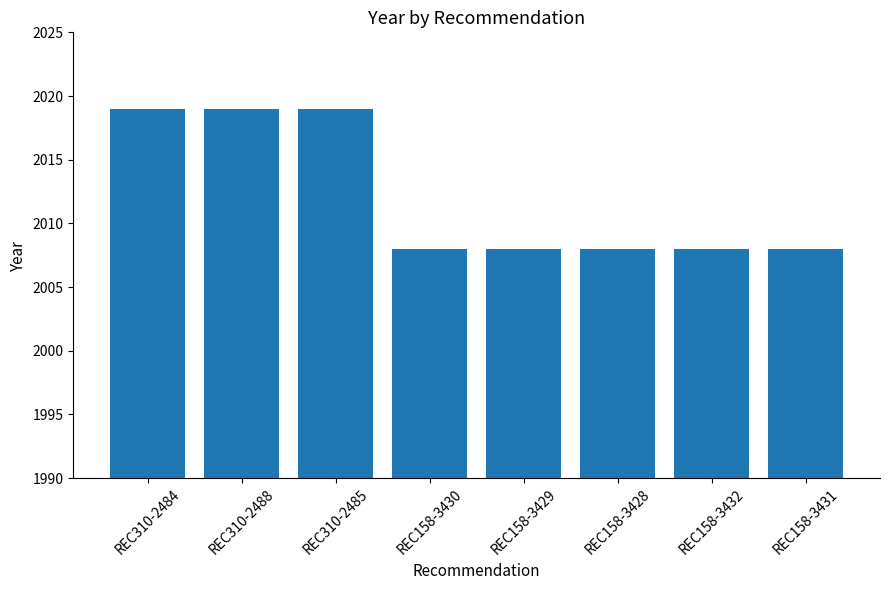

True or false: the data shows 1013 at REC158-3430.

False